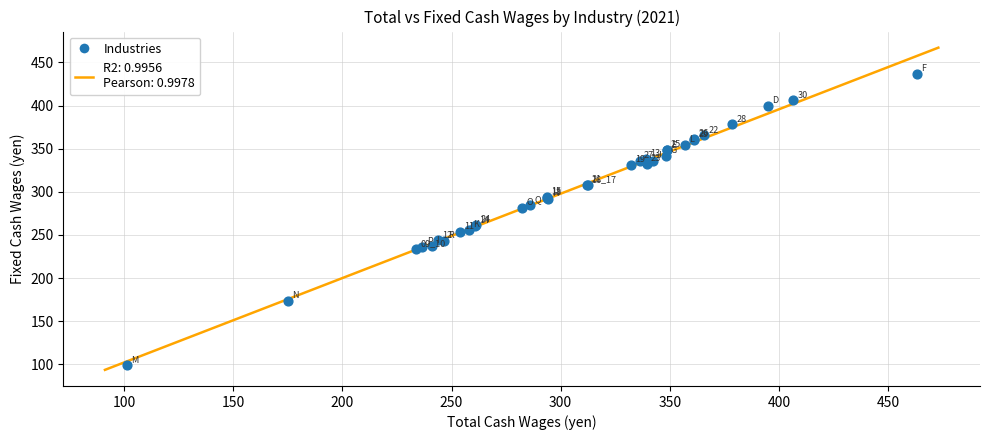

What Y value in the scatter plot is closest to 267?

261.3